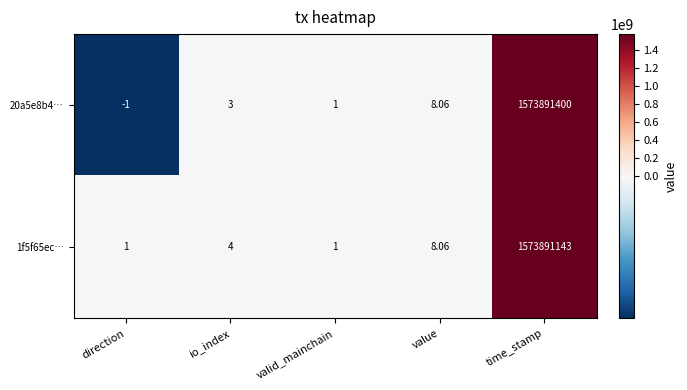

List the labels in order of 20a5e8b4… value, largest first.

time_stamp, value, io_index, valid_mainchain, direction